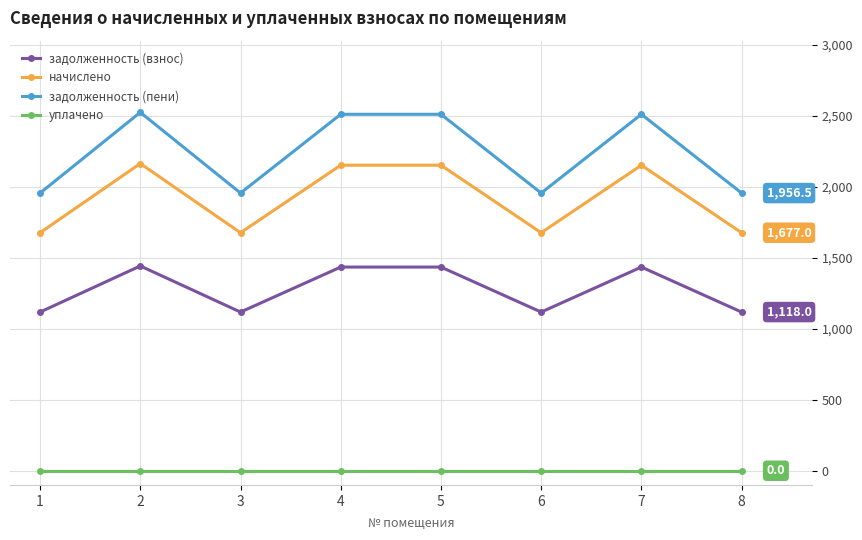

Does the chart display data point markers on the line(s)?

Yes